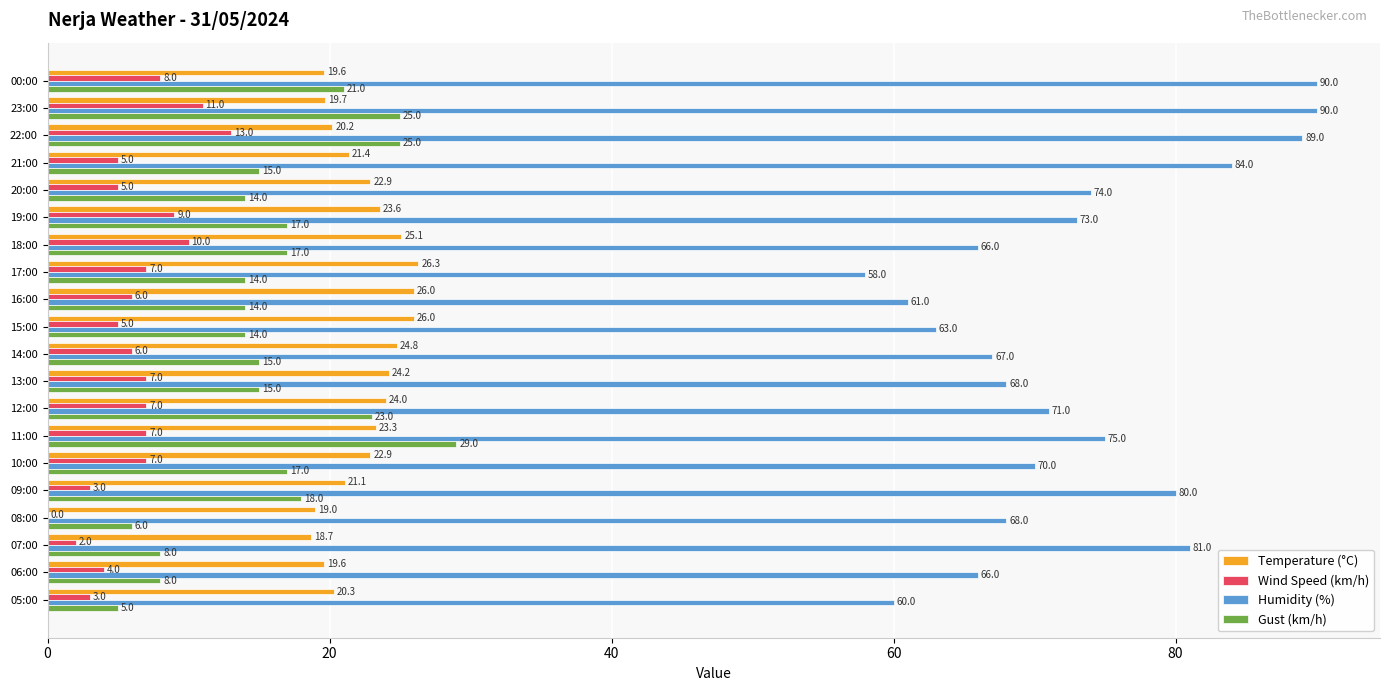

Which category has the highest value in the Wind Speed (km/h) series?

22:00